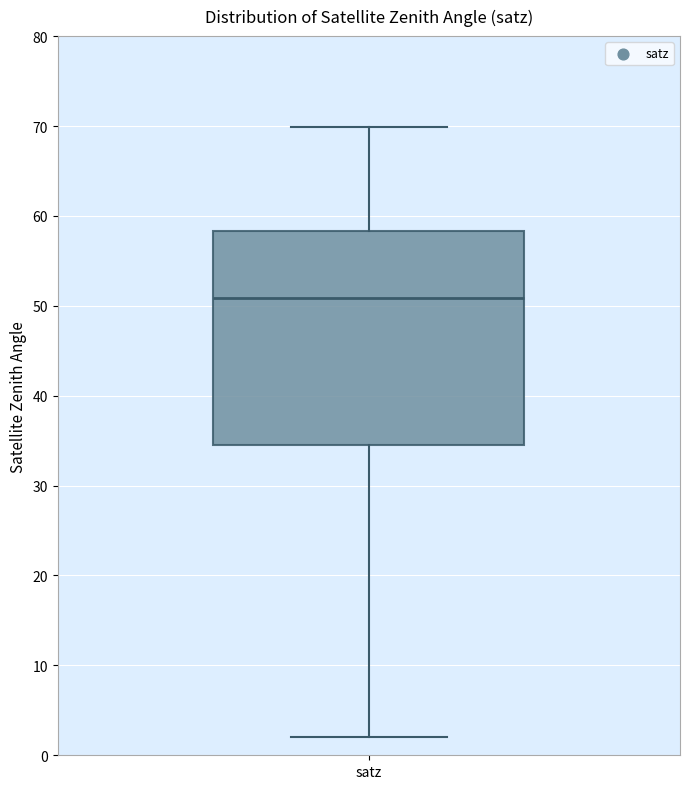

Read this box plot against the y-axis: the position of the median line, the range covered by the box, and the ends of both whiskers. The values are not printed on the chart, so give them approximately, as read against the axis.

median 51, box 35 to 58, whiskers 2 to 70